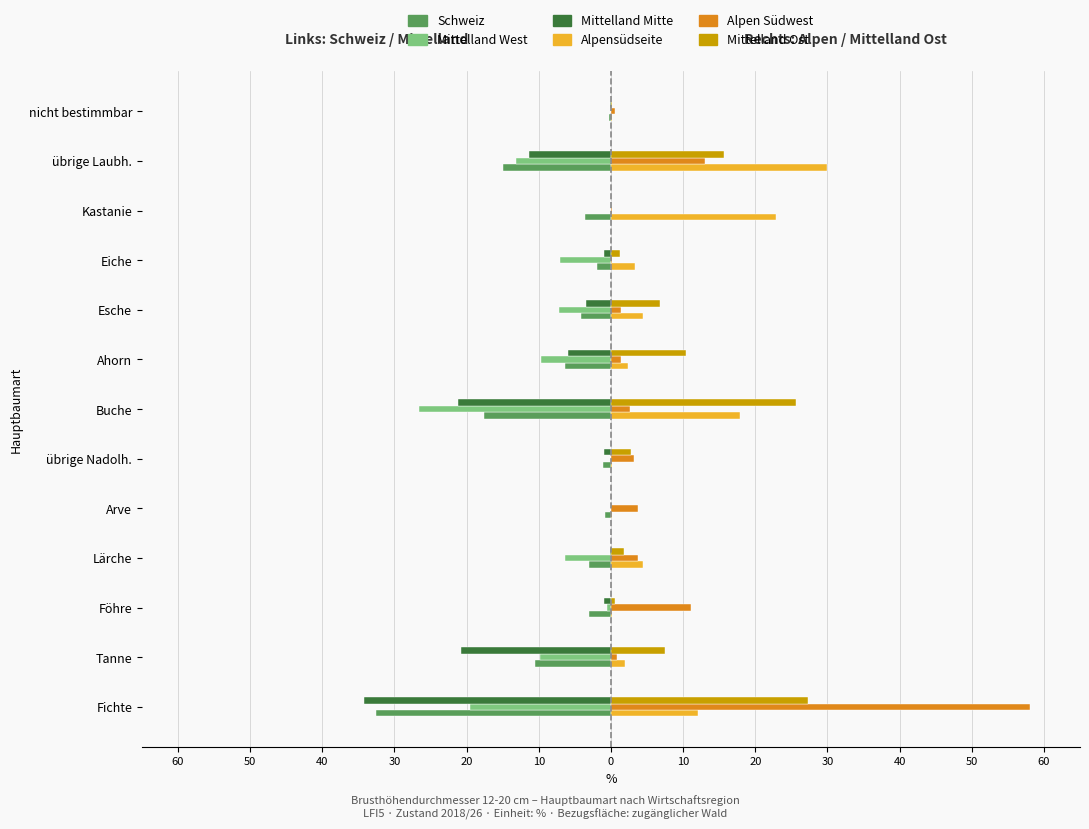

What are all the series names shown in the legend?

Schweiz, Mittelland West, Mittelland Mitte, Alpensüdseite, Alpen Südwest, Mittelland Ost